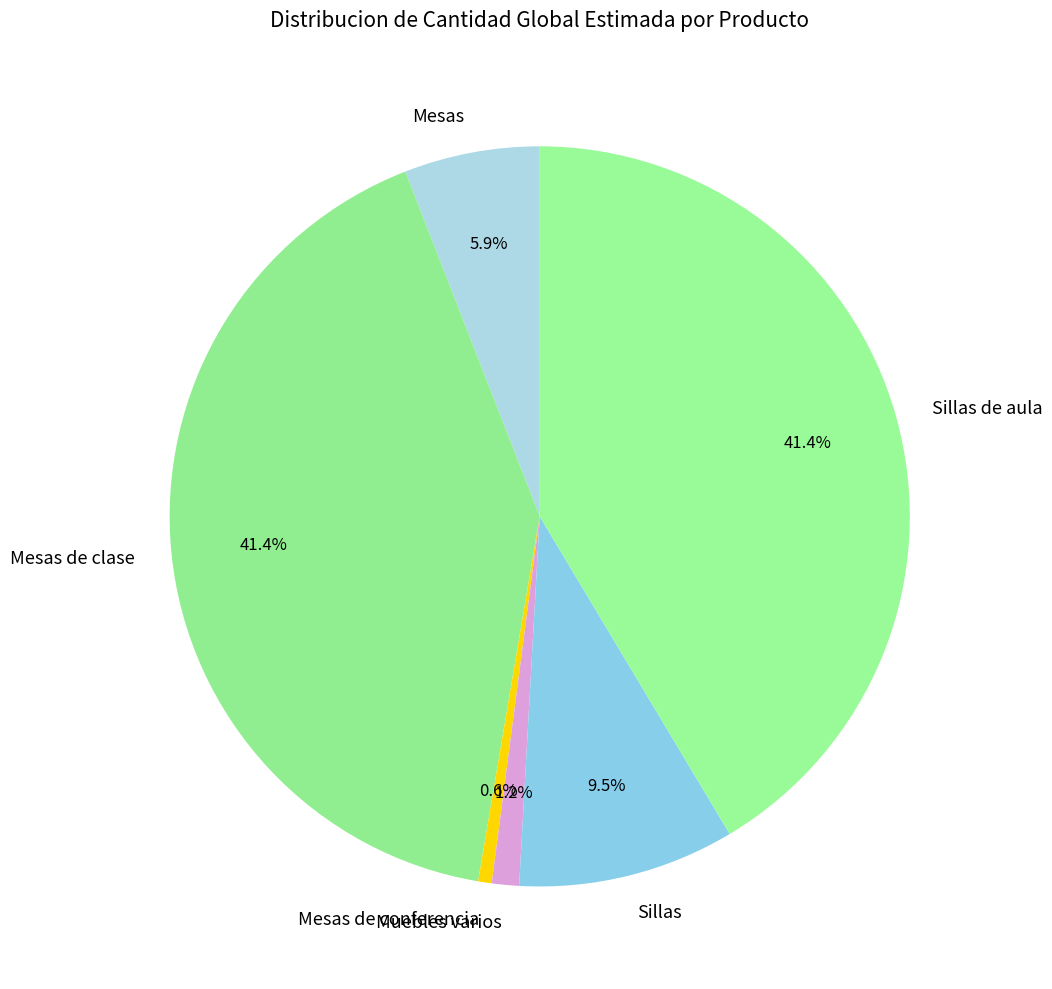

Which category has the smallest portion of the pie?

Mesas de conferencia